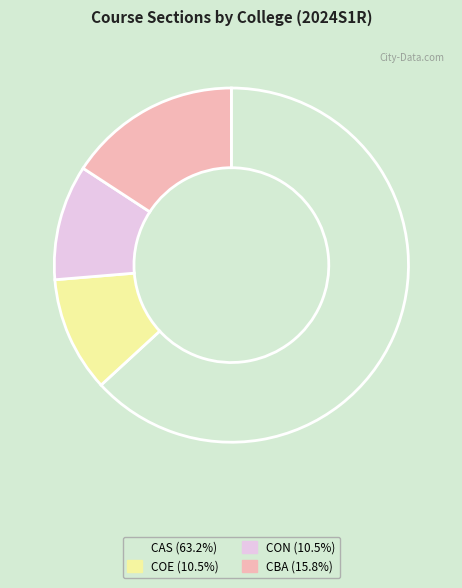

What is the ratio of the value at COE to the value at CON?

1.0